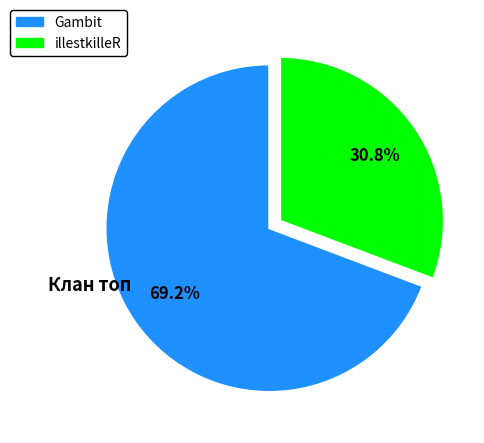

To the nearest percent, what portion does illestkilleR represent?

31%